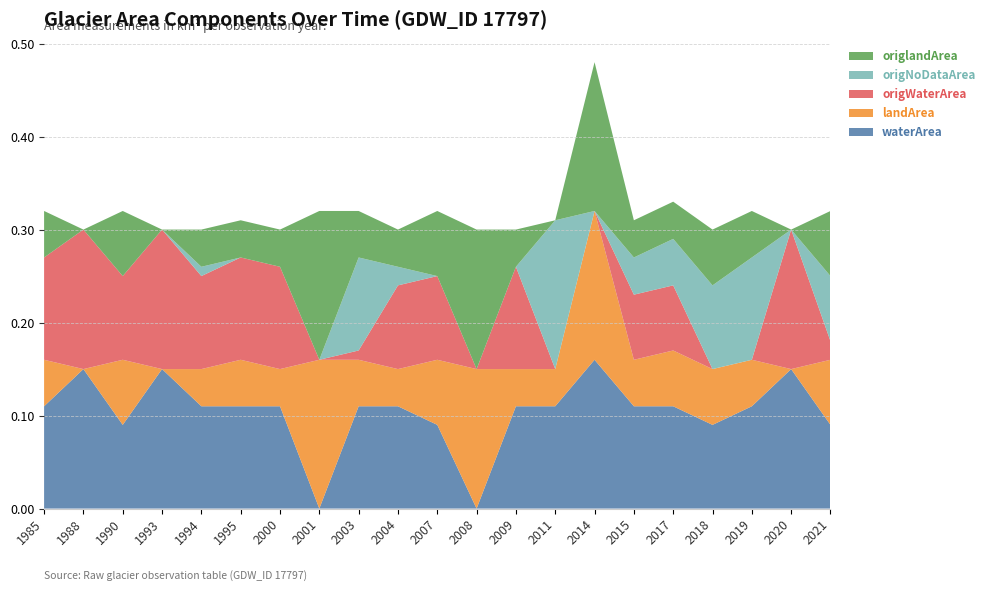

Reading left to right, what are all the values shown in this chart?

waterArea: 1985=0.1	1988=0.1	1990=0.1	1993=0.1	1994=0.1	1995=0.1	2000=0.1	2001=0.0	2003=0.1	2004=0.1	2007=0.1	2008=0.0	2009=0.1	2011=0.1	2014=0.2	2015=0.1	2017=0.1	2018=0.1	2019=0.1	2020=0.1	2021=0.1
landArea: 1985=0.1	1988=0.0	1990=0.1	1993=0.0	1994=0.0	1995=0.1	2000=0.0	2001=0.2	2003=0.1	2004=0.0	2007=0.1	2008=0.1	2009=0.0	2011=0.0	2014=0.2	2015=0.1	2017=0.1	2018=0.1	2019=0.1	2020=0.0	2021=0.1
origWaterArea: 1985=0.1	1988=0.1	1990=0.1	1993=0.1	1994=0.1	1995=0.1	2000=0.1	2001=0.0	2003=0.0	2004=0.1	2007=0.1	2008=0.0	2009=0.1	2011=0.0	2014=0.0	2015=0.1	2017=0.1	2018=0.0	2019=0.0	2020=0.1	2021=0.0
origNoDataArea: 1985=0.0	1988=0.0	1990=0.0	1993=0.0	1994=0.0	1995=0.0	2000=0.0	2001=0.0	2003=0.1	2004=0.0	2007=0.0	2008=0.0	2009=0.0	2011=0.2	2014=0.0	2015=0.0	2017=0.1	2018=0.1	2019=0.1	2020=0.0	2021=0.1
origlandArea: 1985=0.1	1988=0.0	1990=0.1	1993=0.0	1994=0.0	1995=0.0	2000=0.0	2001=0.2	2003=0.1	2004=0.0	2007=0.1	2008=0.1	2009=0.0	2011=0.0	2014=0.2	2015=0.0	2017=0.0	2018=0.1	2019=0.1	2020=0.0	2021=0.1